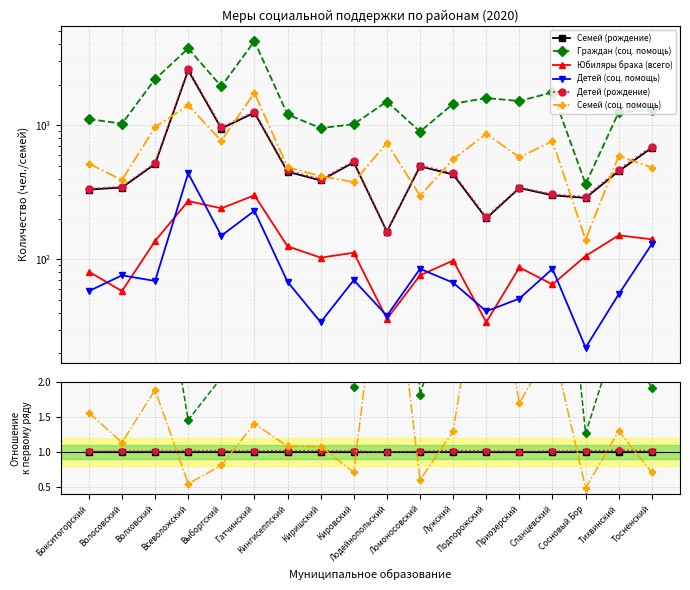

True or false: Граждан (соц. помощь) and Семей (соц. помощь) cross at least once.

False